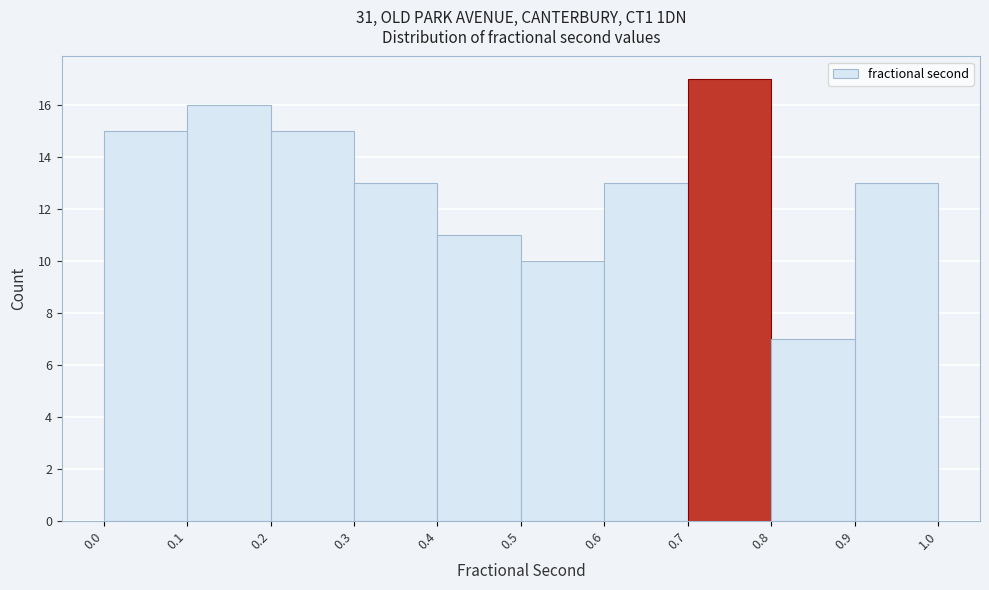

Reading left to right, transcribe this chart: for each bar, give the range it covers on the x-axis and its height. The values are not printed on the chart, so give them approximately, as read against the axis.

0.0 to 0.1: 15
0.1 to 0.2: 16
0.2 to 0.3: 15
0.3 to 0.4: 13
0.4 to 0.5: 11
0.5 to 0.6: 10
0.6 to 0.7: 13
0.7 to 0.8: 17
0.8 to 0.9: 7
0.9 to 1.0: 13